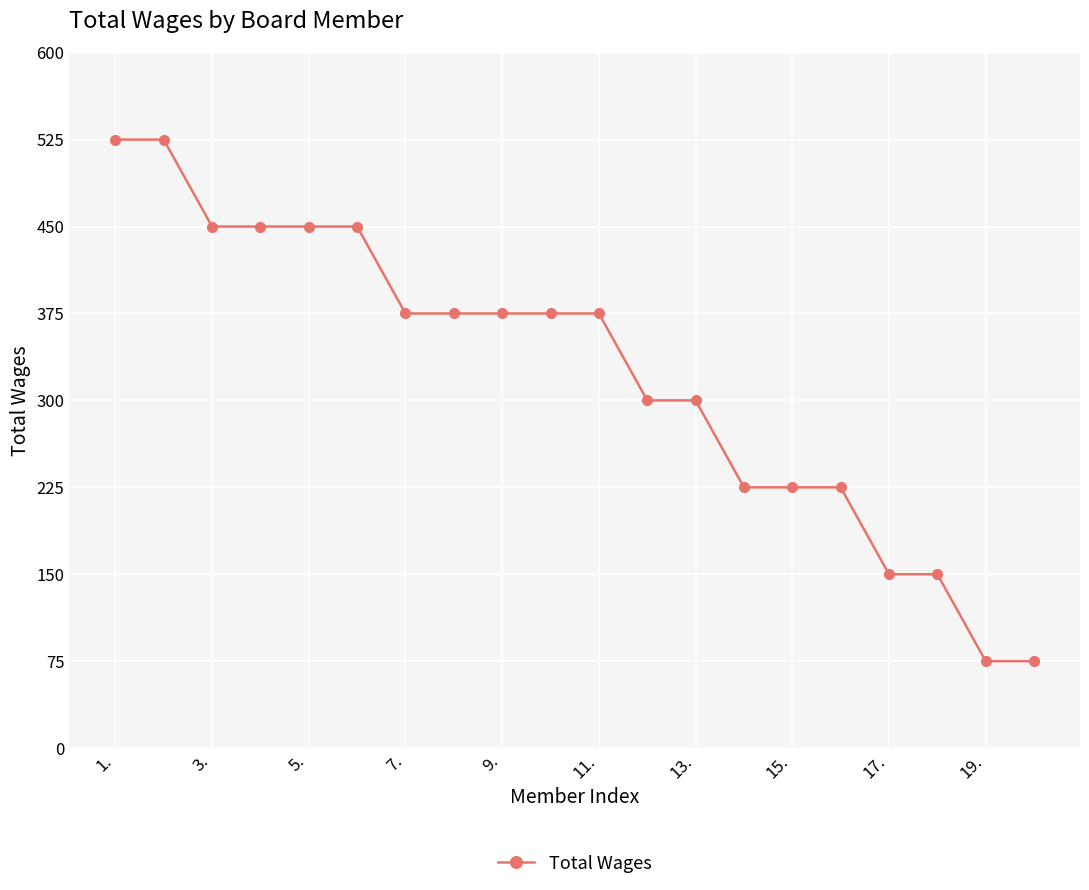

What is the minimum value shown in the chart?

75